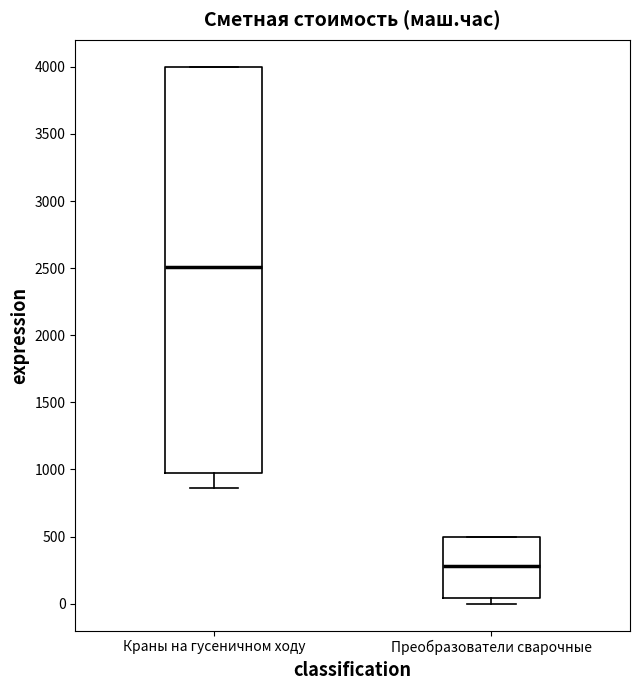

Which box is the tallest, from its lower edge to its upper edge?

Краны на гусеничном ходу